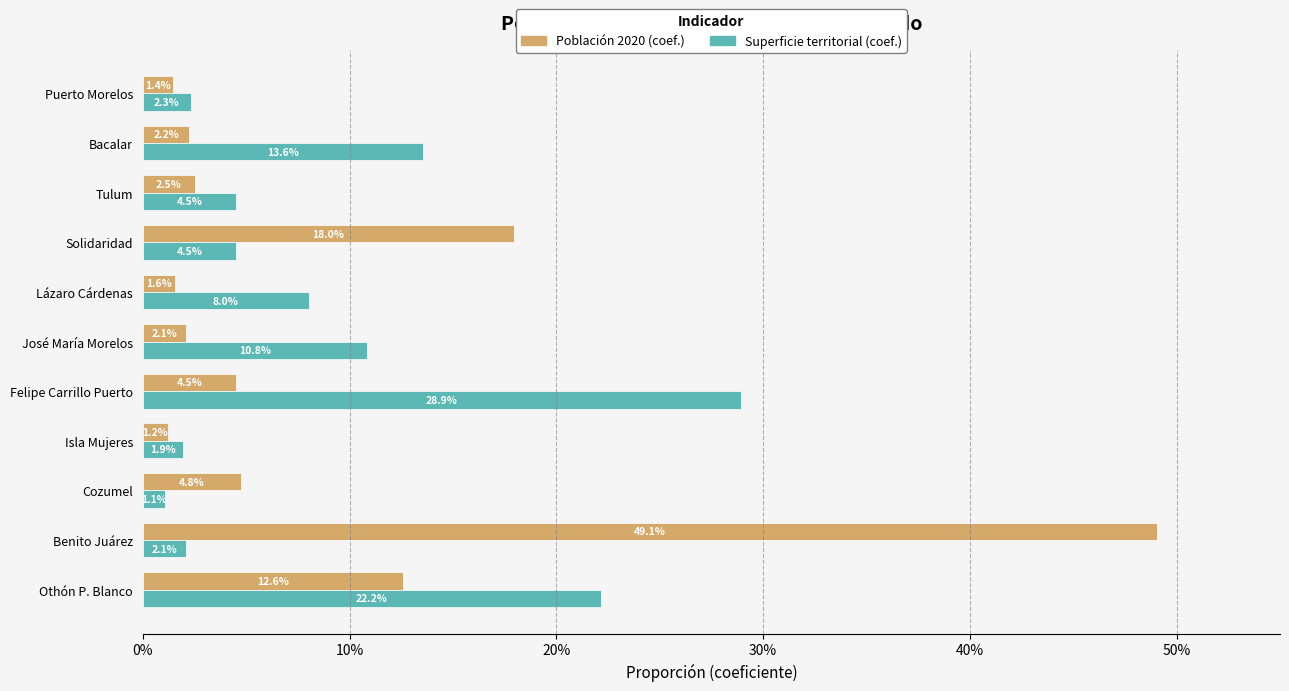

What are all the series names shown in the legend?

Población 2020 (coef.), Superficie territorial (coef.)